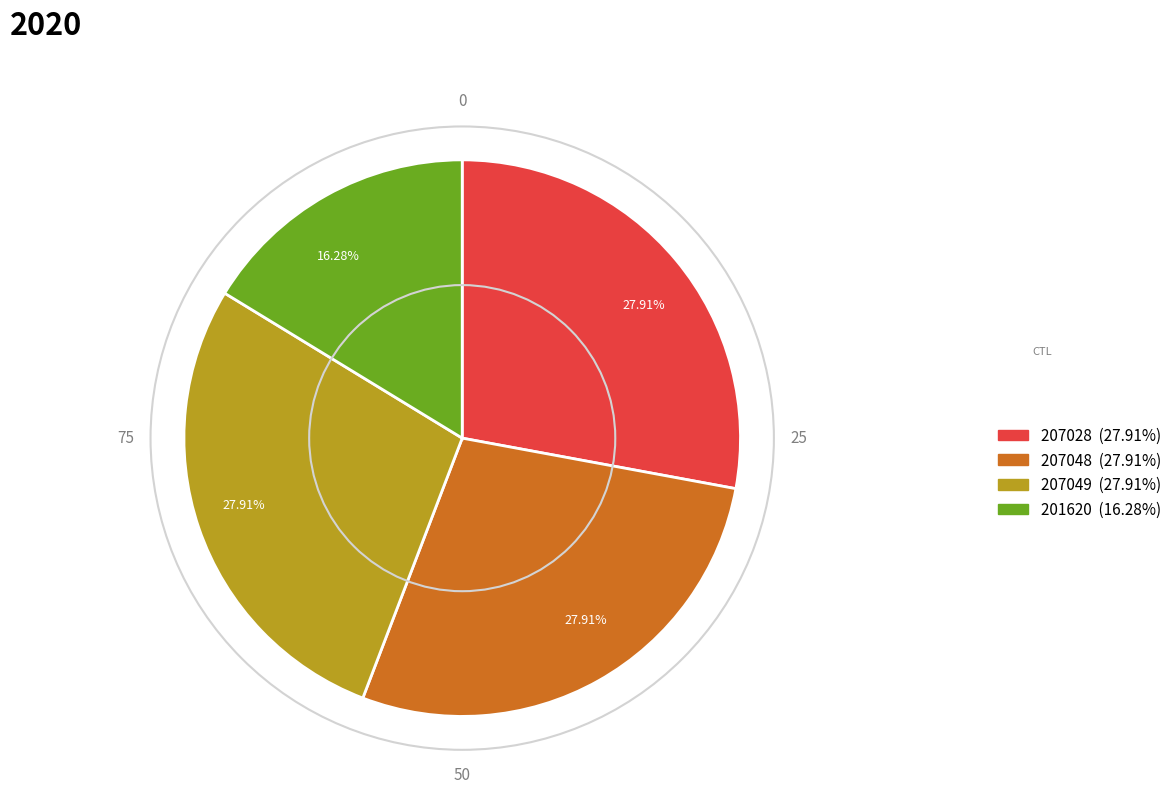

Is there any slice that represents more than half of the pie?

No